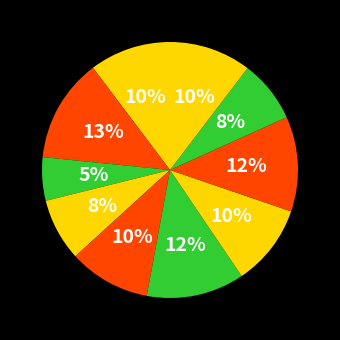

How many segments does this pie chart have?

10